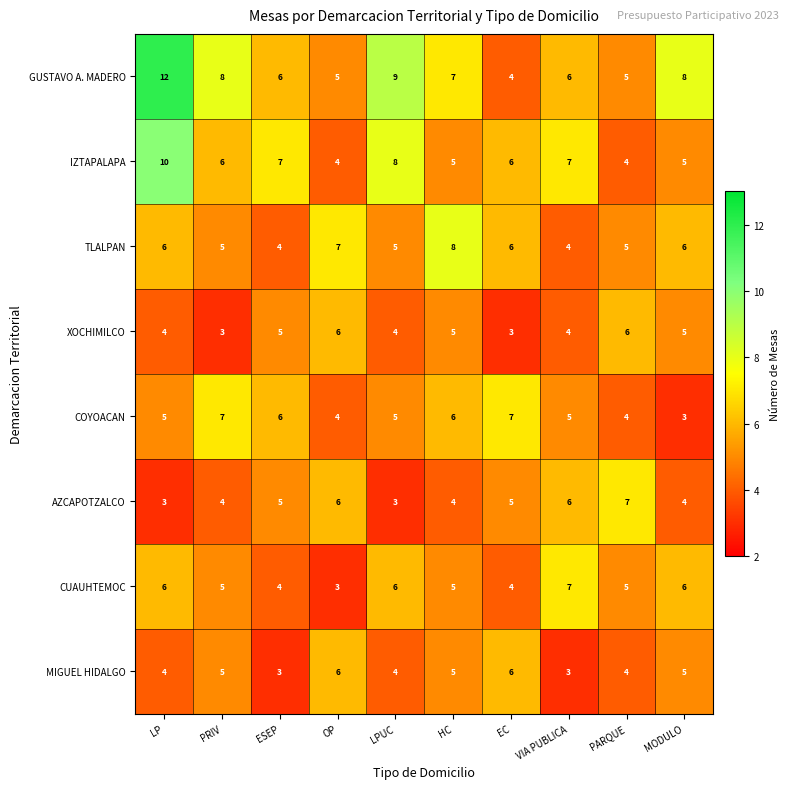

What is the sum of all XOCHIMILCO values?

45